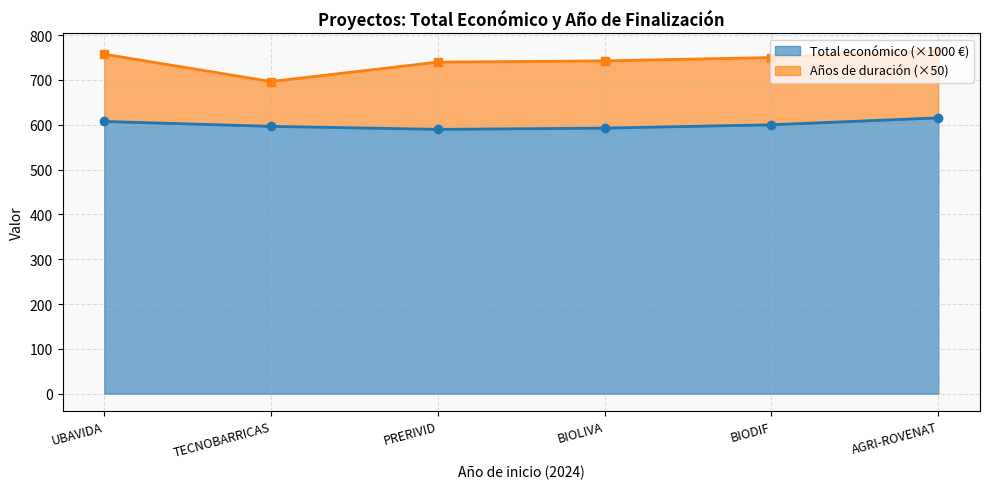

Rank the categories by value from highest to lowest.

AGRI-ROVENAT, UBAVIDA, BIODIF, TECNOBARRICAS, BIOLIVA, PRERIVID